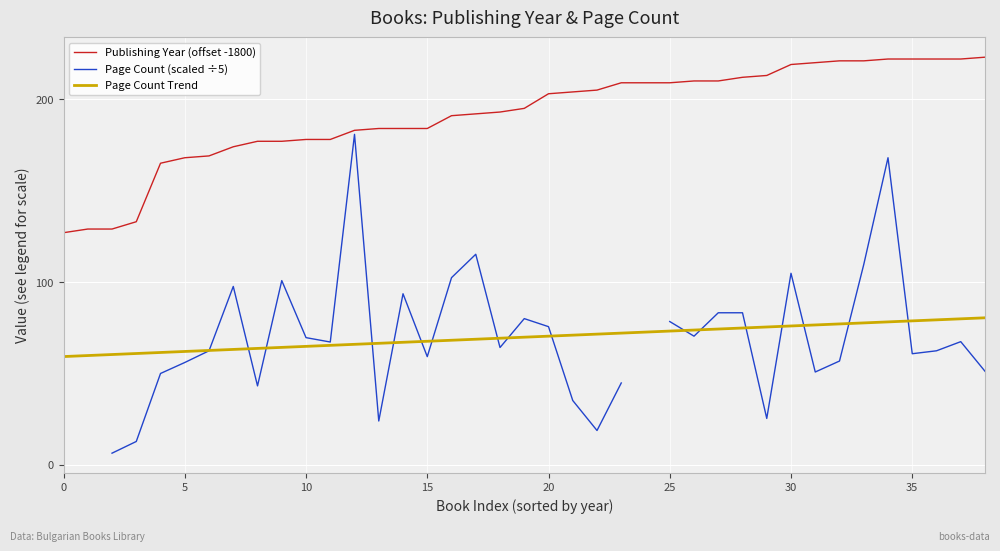

True or false: Page Count Trend and Publishing Year (offset -1800) cross at least once.

False